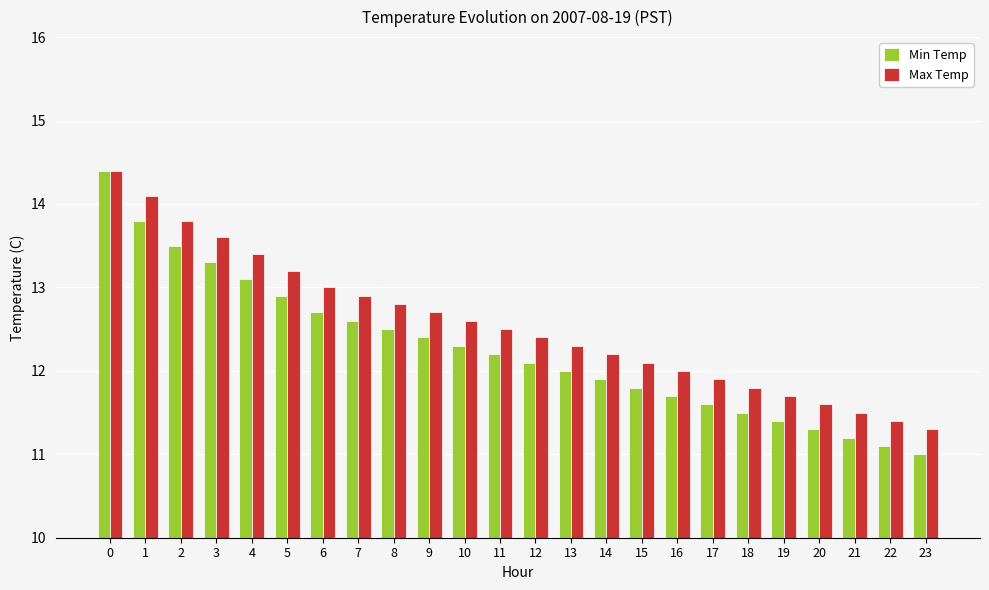

The value of Min Temp at 3 is 13.3. True or false?

True